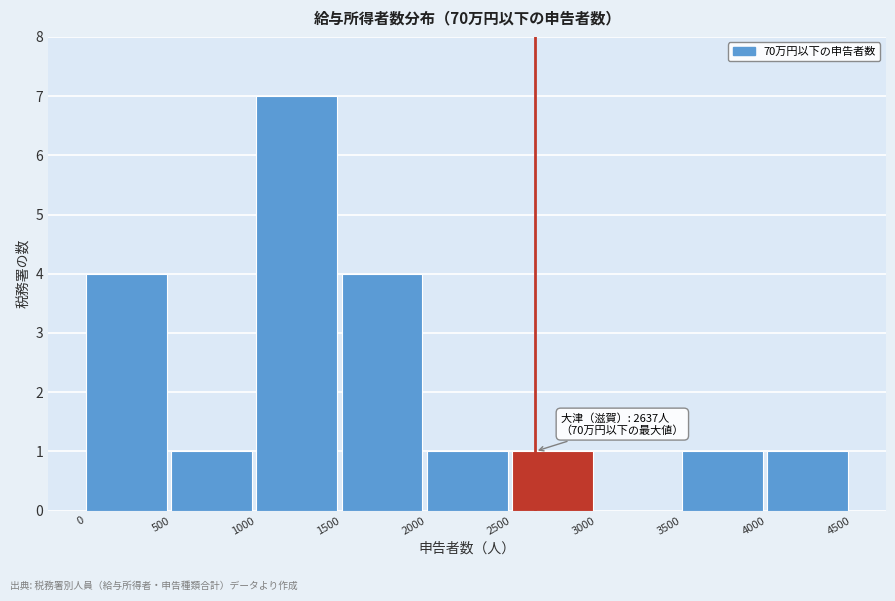

Which range on the x-axis has the tallest bar?

1000 to 1500